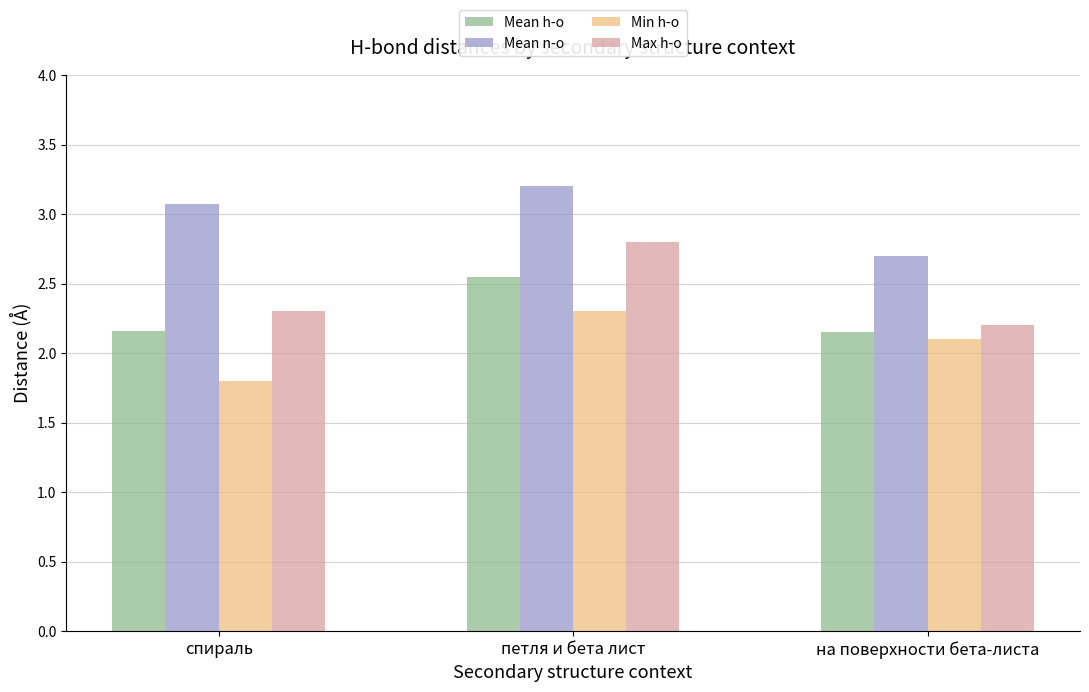

At how many categories does at least one series exceed 2?

3